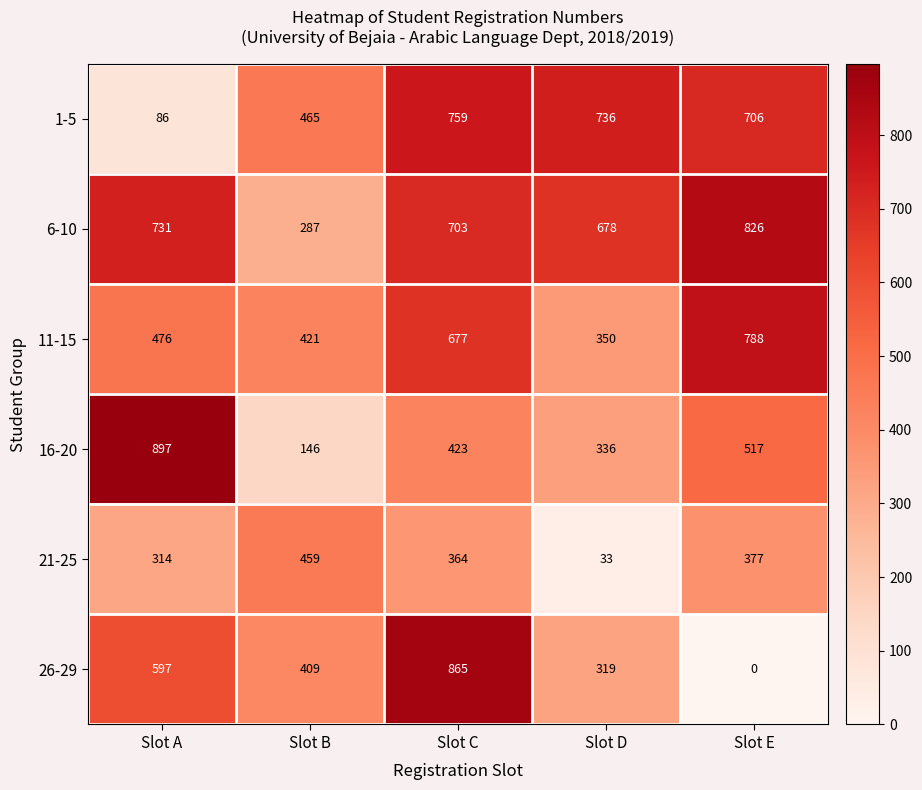

What is the maximum value shown in the chart?

897